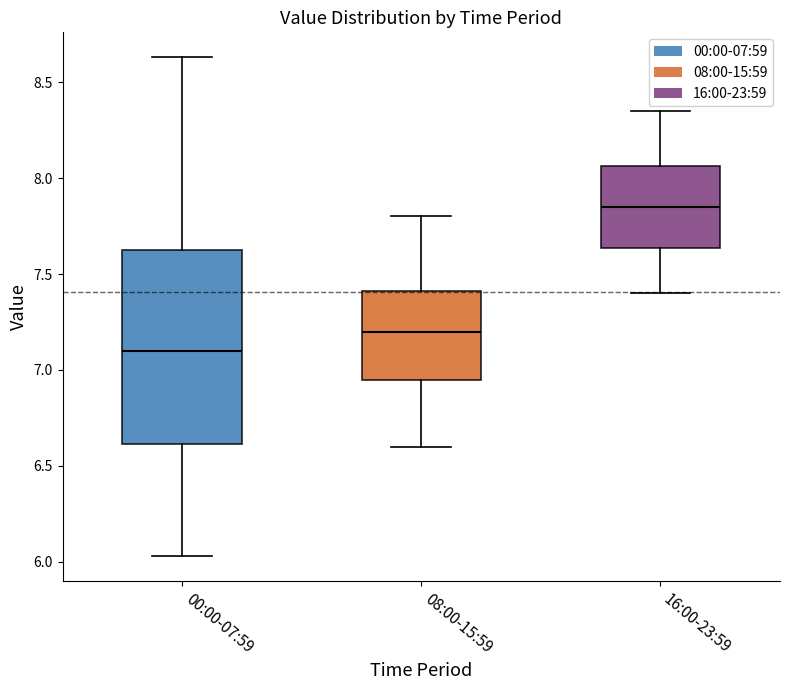

Which box has the highest median line?

16:00-23:59